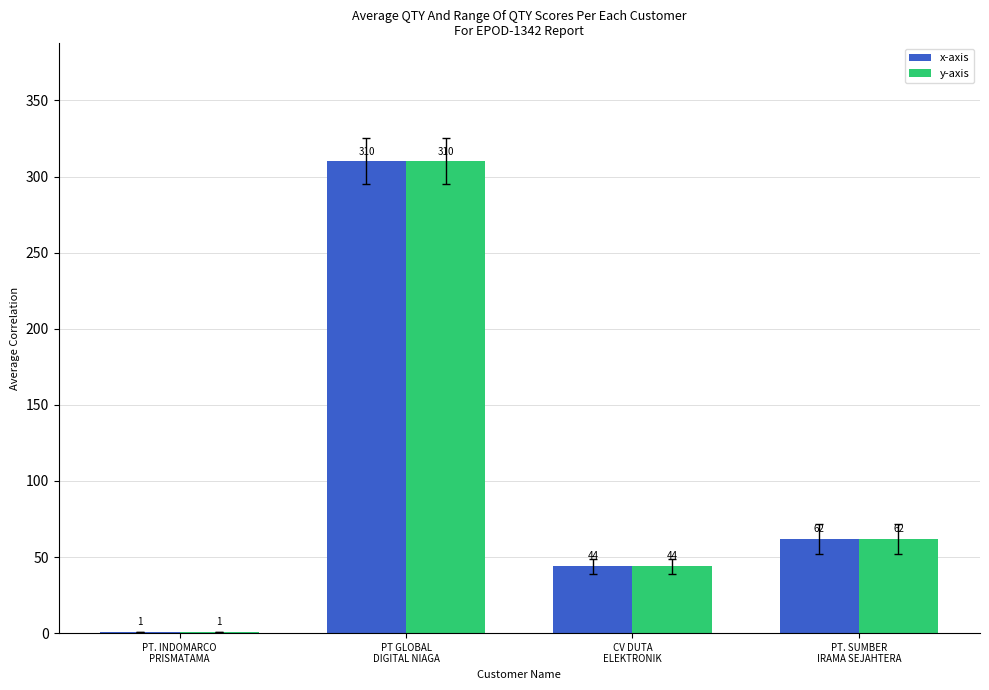

What is the difference between the x-axis values at PT. INDOMARCO
PRISMATAMA and CV DUTA
ELEKTRONIK?

43